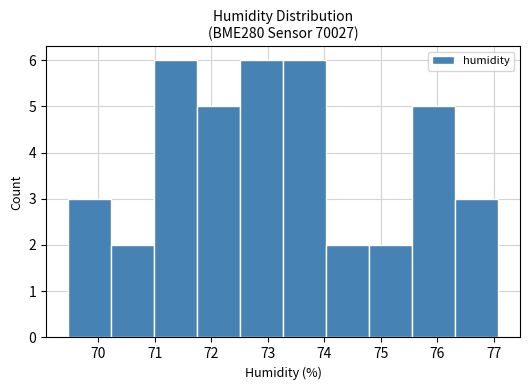

Reading left to right, list every bar in this chart as the range it spans on the x-axis followed by its height. Neither the bar edges nor the heights are printed on the chart, so give them approximately, as read against the axes.

69.5 to 70.2: 3
70.2 to 71.0: 2
71.0 to 71.7: 6
71.7 to 72.5: 5
72.5 to 73.3: 6
73.3 to 74.0: 6
74.0 to 74.8: 2
74.8 to 75.6: 2
75.6 to 76.3: 5
76.3 to 77.1: 3